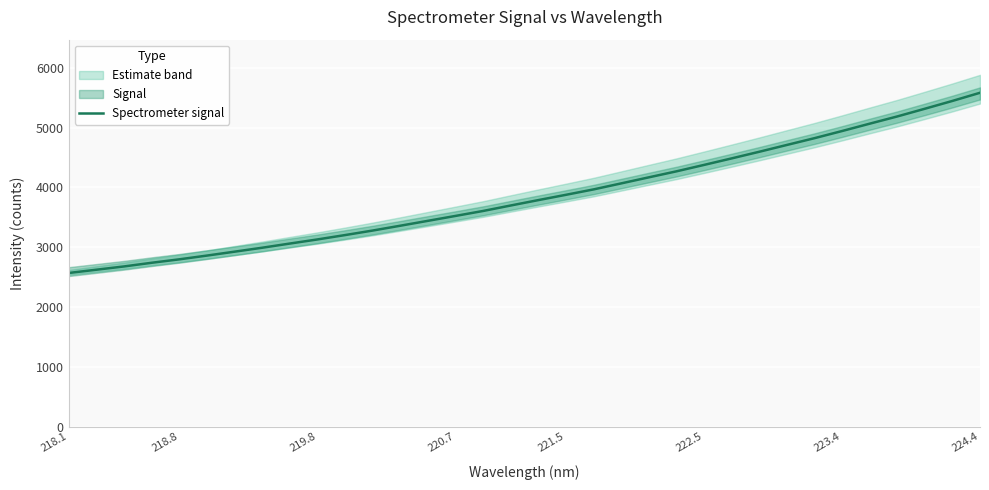

What is the minimum value for Spectrometer signal?

2568.7